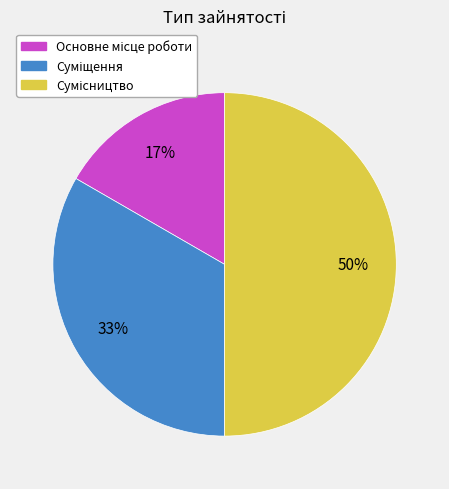

To the nearest percent, what is the average slice percentage?

33%